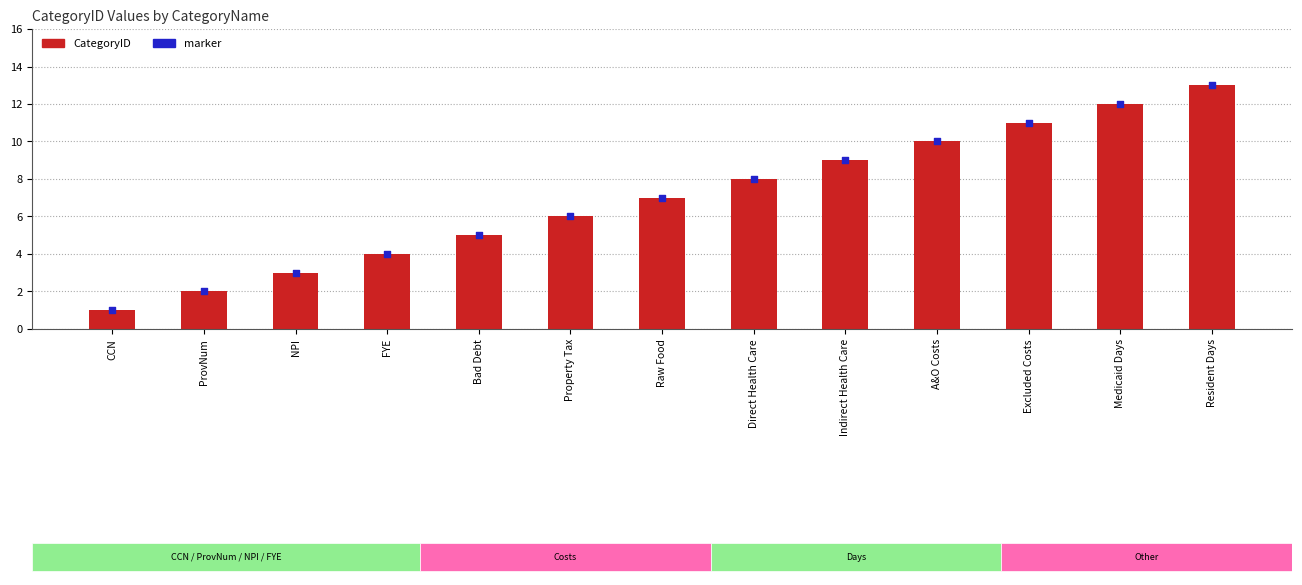

What are all the series names shown in the legend?

CategoryID, marker